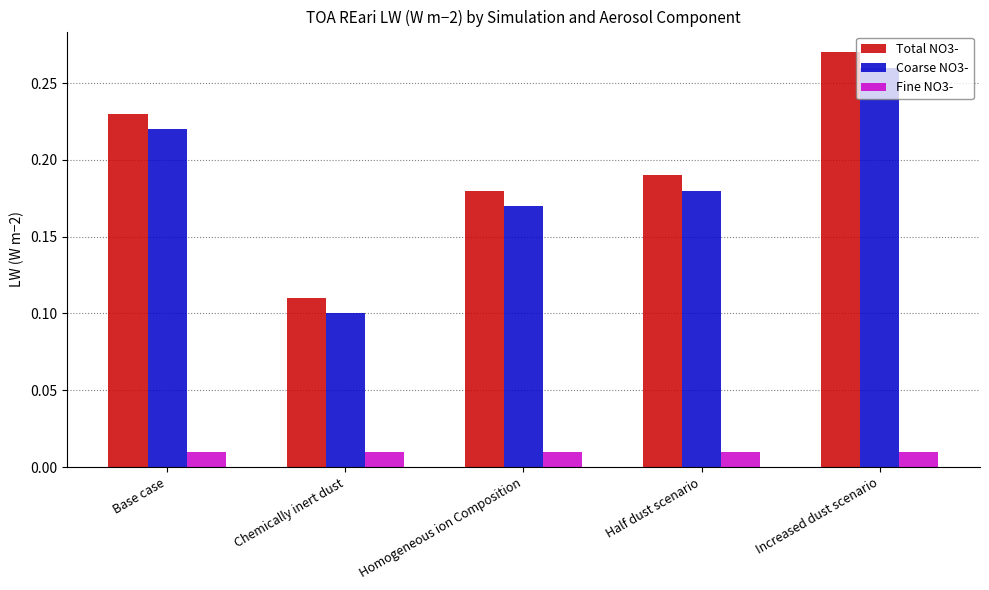

True or false: Coarse NO3- has a value of 0.1 at Chemically inert dust.

True